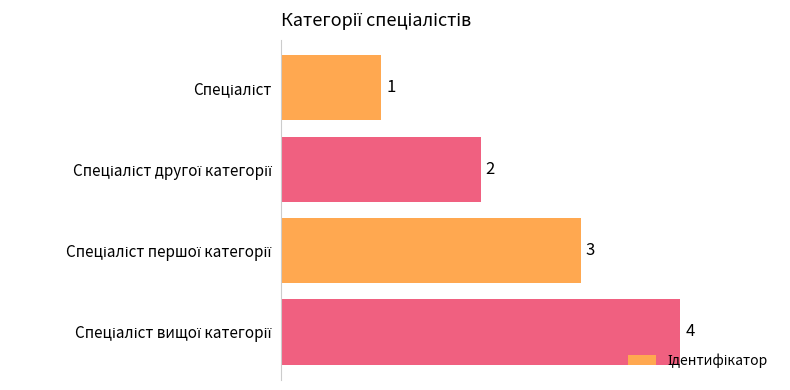

What is the difference between the maximum and minimum values?

3